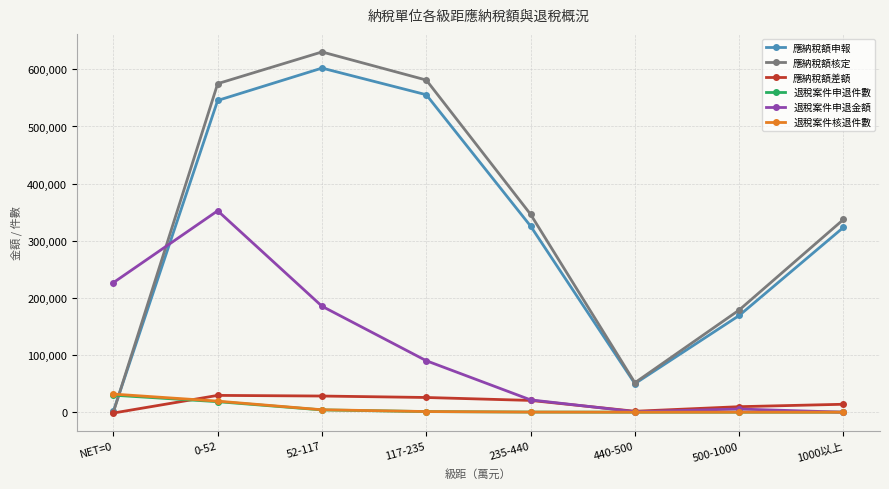

The value of 應納稅額申報 at 52-117 is 929380. True or false?

False